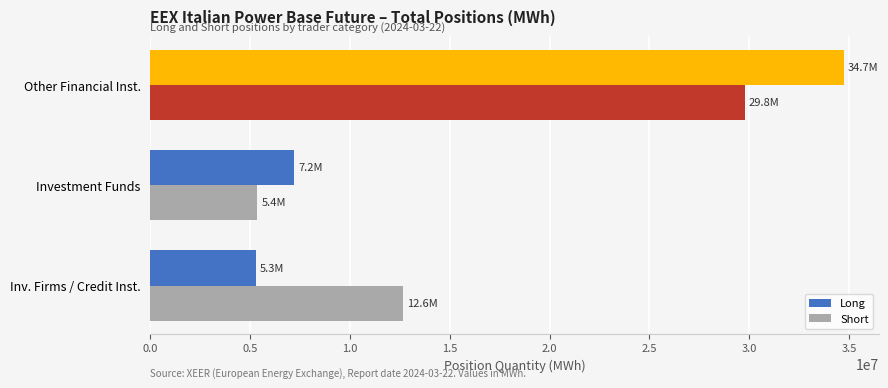

List the labels in order of Long value, largest first.

Other Financial Inst., Investment Funds, Inv. Firms / Credit Inst.